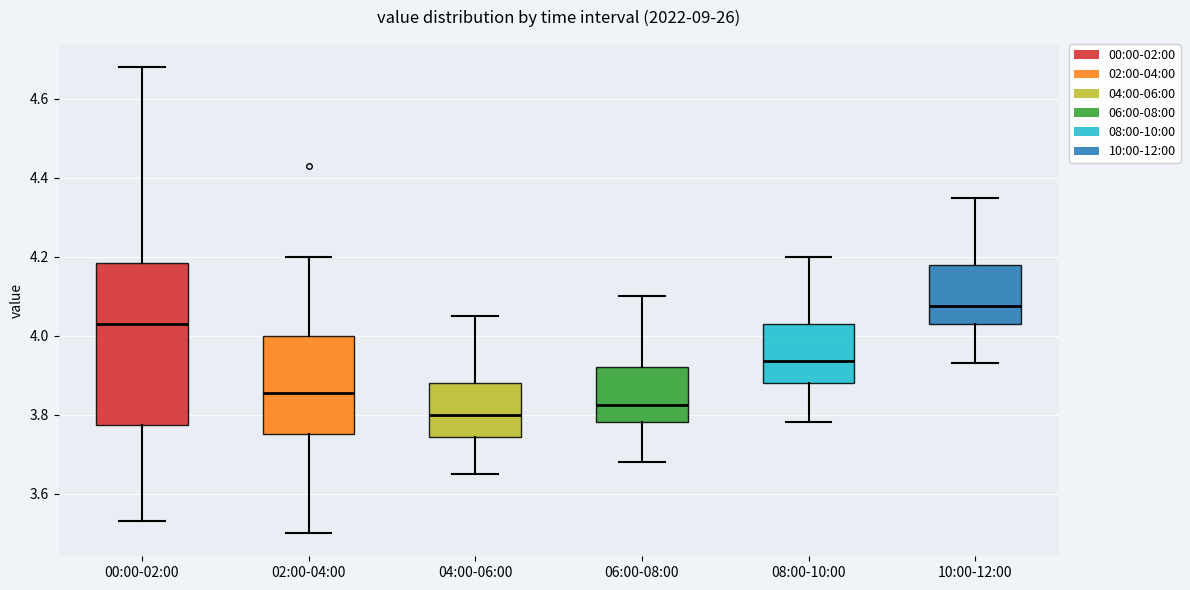

Reading left to right, read every box against the y-axis: the position of its median line, the range the box covers, and the ends of its whiskers. The values are not printed on the chart, so give them approximately, as read against the axis.

00:00-02:00: median 4.04, box 3.78 to 4.18, whiskers 3.54 to 4.68
02:00-04:00: median 3.86, box 3.76 to 4.00, whiskers 3.50 to 4.20
04:00-06:00: median 3.80, box 3.74 to 3.88, whiskers 3.66 to 4.06
06:00-08:00: median 3.82, box 3.78 to 3.92, whiskers 3.68 to 4.10
08:00-10:00: median 3.94, box 3.88 to 4.04, whiskers 3.78 to 4.20
10:00-12:00: median 4.08, box 4.04 to 4.18, whiskers 3.94 to 4.36